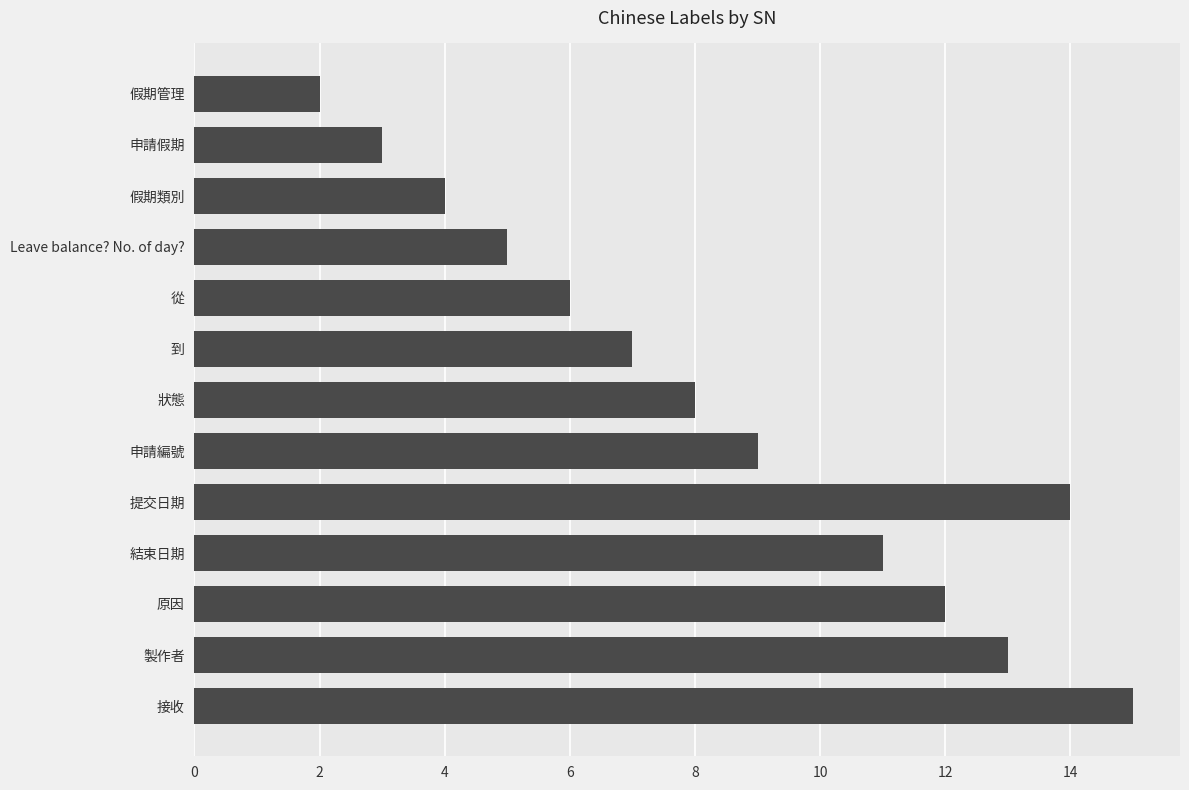

Approximately how many times larger is the value at 原因 compared to 申請假期?

4.0